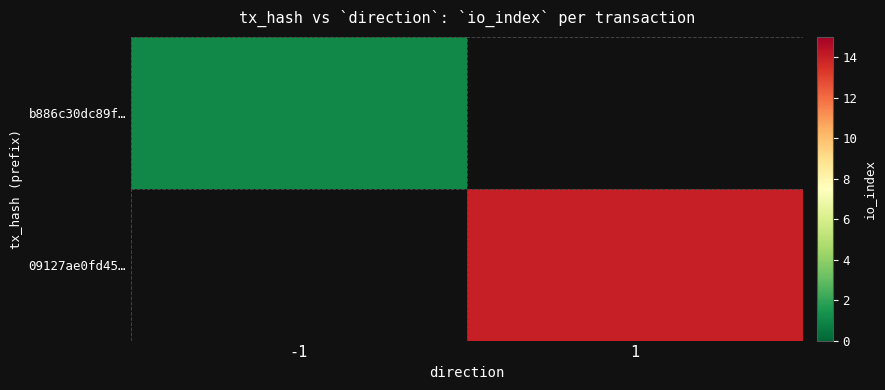

Which category has the lowest value in the b886c30dc89f… series?

-1